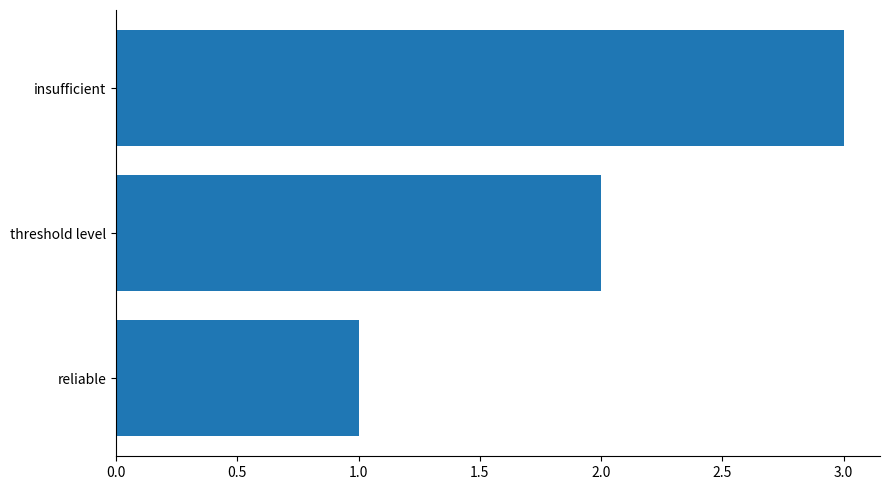

The value at insufficient is 3. True or false?

True